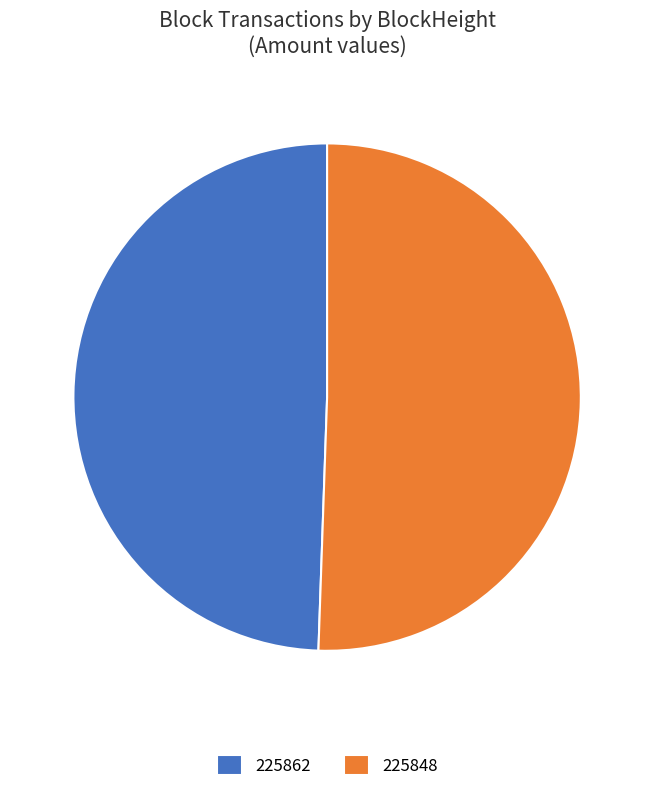

The 225848 slice represents 51% of the pie. True or false?

True